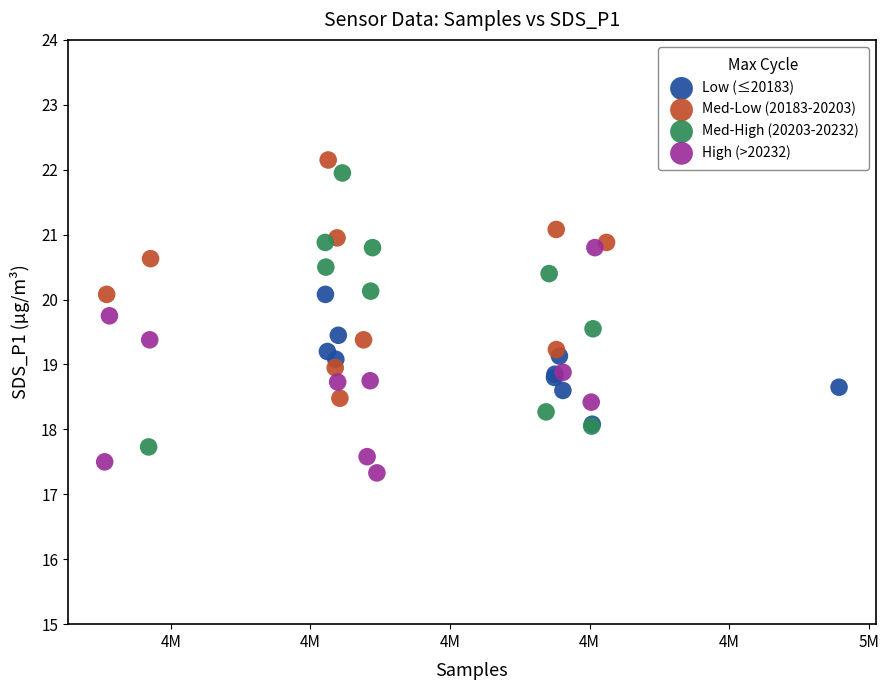

Which series reaches the minimum Y coordinate?

High (>20232)